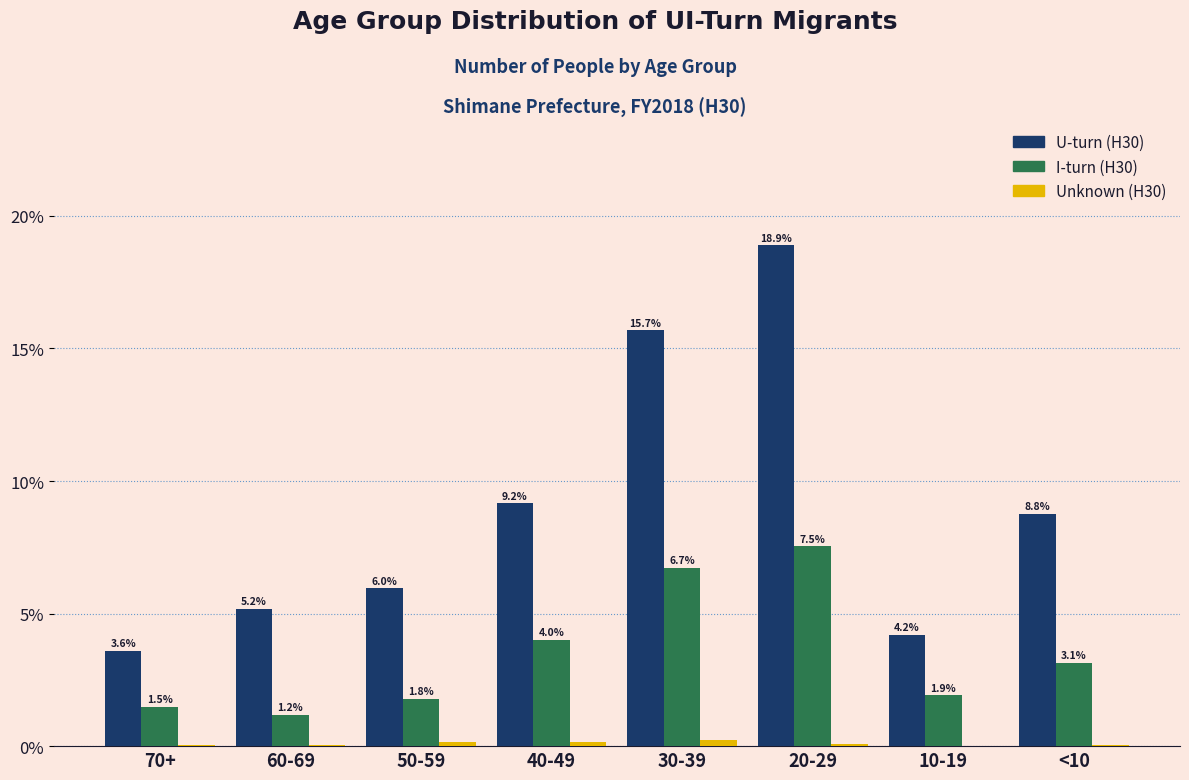

Between 70+ and 20-29, which series saw the biggest shift?

U-turn (H30)